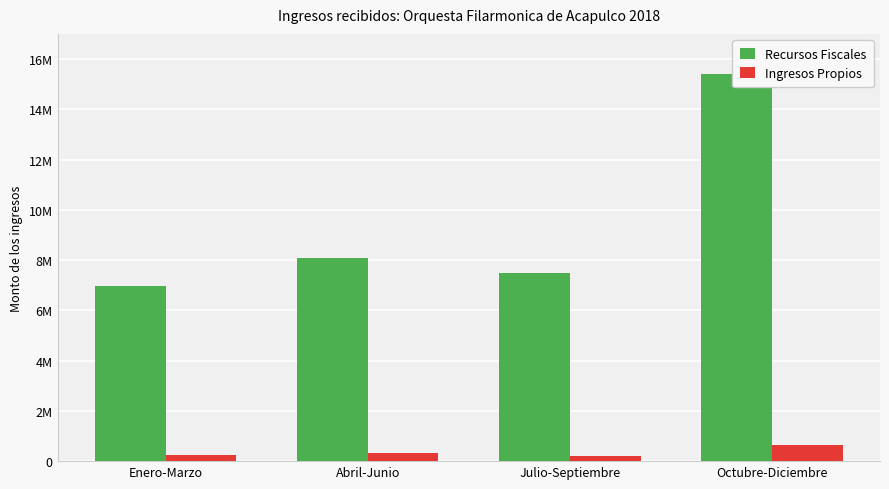

How many data points in Recursos Fiscales are above 8088079?

2